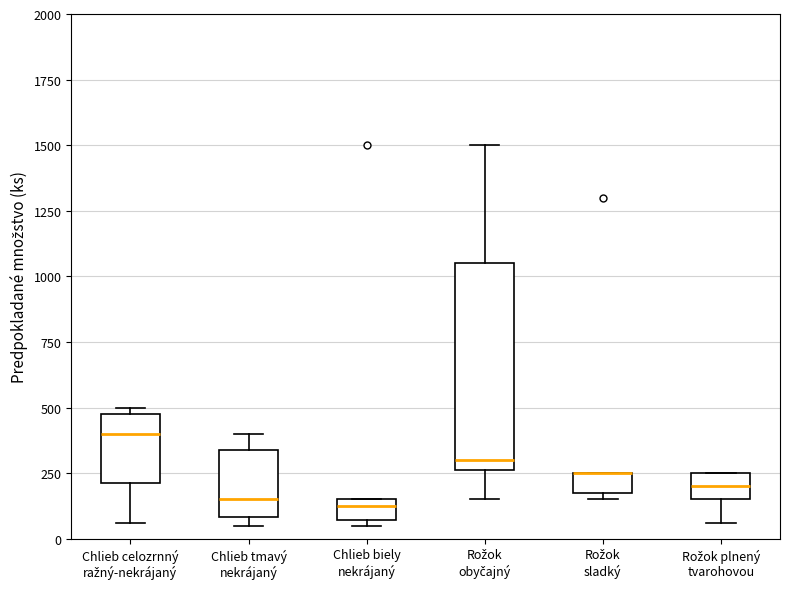

Reading left to right, read every box against the y-axis: the position of its median line, the range the box covers, and the ends of its whiskers. The values are not printed on the chart, so give them approximately, as read against the axis.

Chlieb celozrnný ražný-nekrájaný: median 400, box 200 to 500, whiskers 50 to 500 (just above the box's upper edge)
Chlieb tmavý nekrájaný: median 150, box 100 to 350, whiskers 50 to 400
Chlieb biely nekrájaný: median 150 (just below the box's upper edge), box 50 to 150, whiskers 50 (just below the box's lower edge) to 150
Rožok obyčajný: median 300, box 250 to 1050, whiskers 150 to 1500
Rožok sladký: median 250 (drawn on the box's upper edge), box 200 to 250, whiskers 150 to 250
Rožok plnený tvarohovou: median 200, box 150 to 250, whiskers 50 to 250